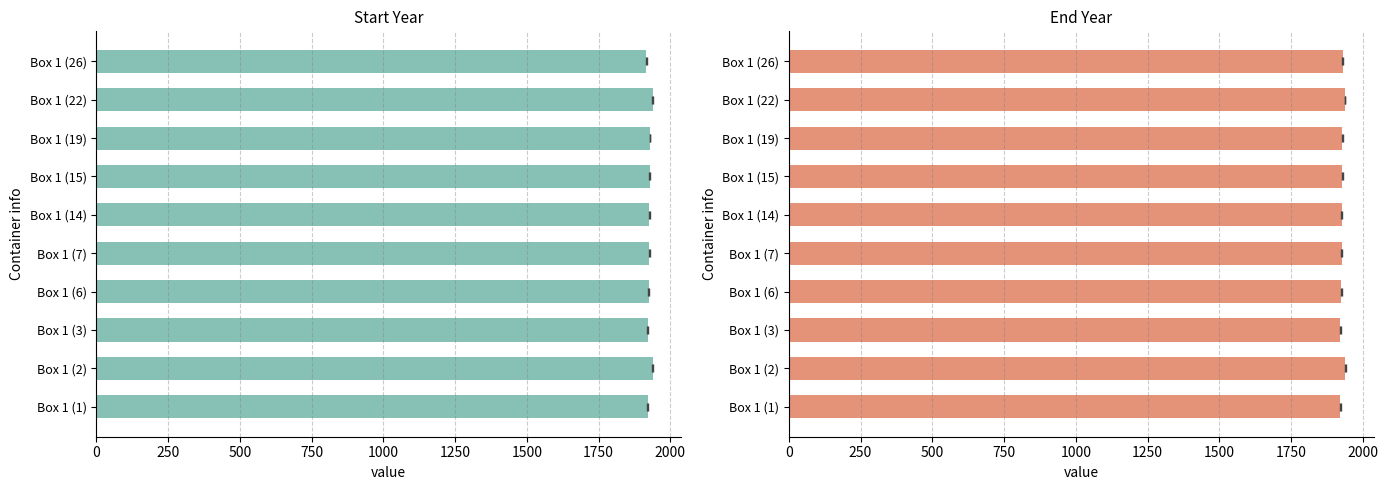

At Box 1 (19), list the series in order from largest to smallest.

Start Year, End Year